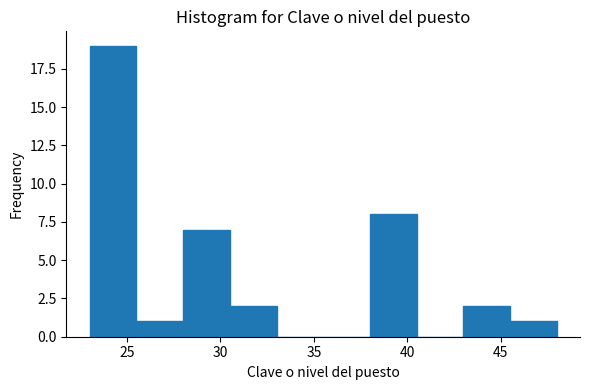

Which range on the x-axis has the tallest bar?

23.0 to 25.5